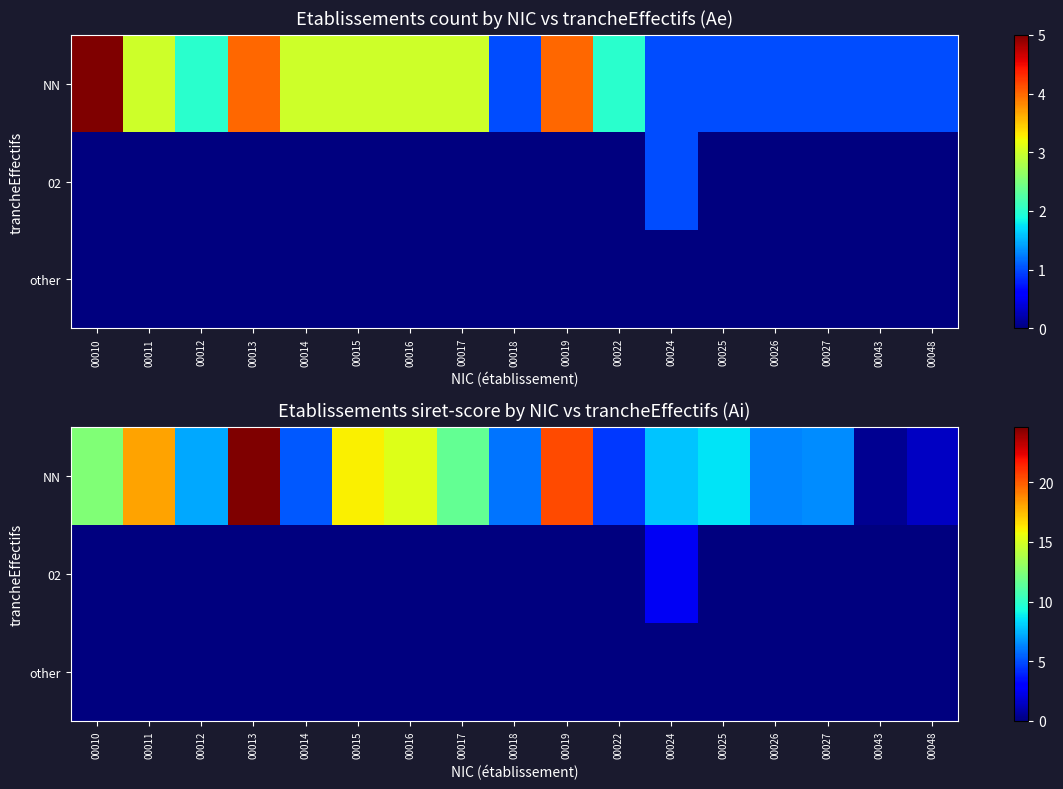

Which series changed the most between 00012 and 00014?

NN